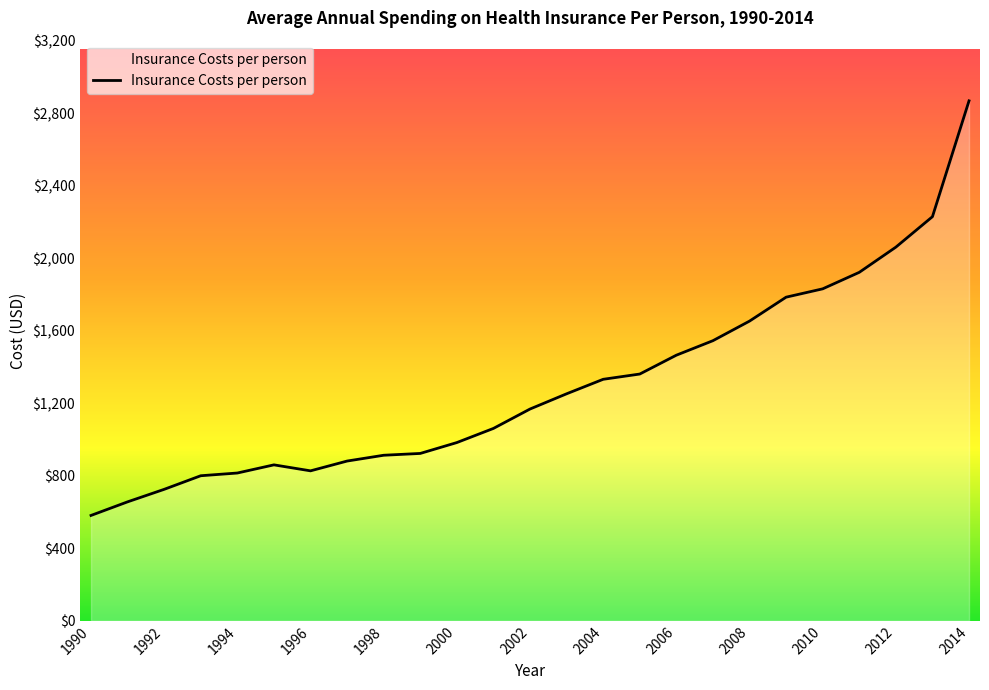

What is the minimum value shown in the chart?

581